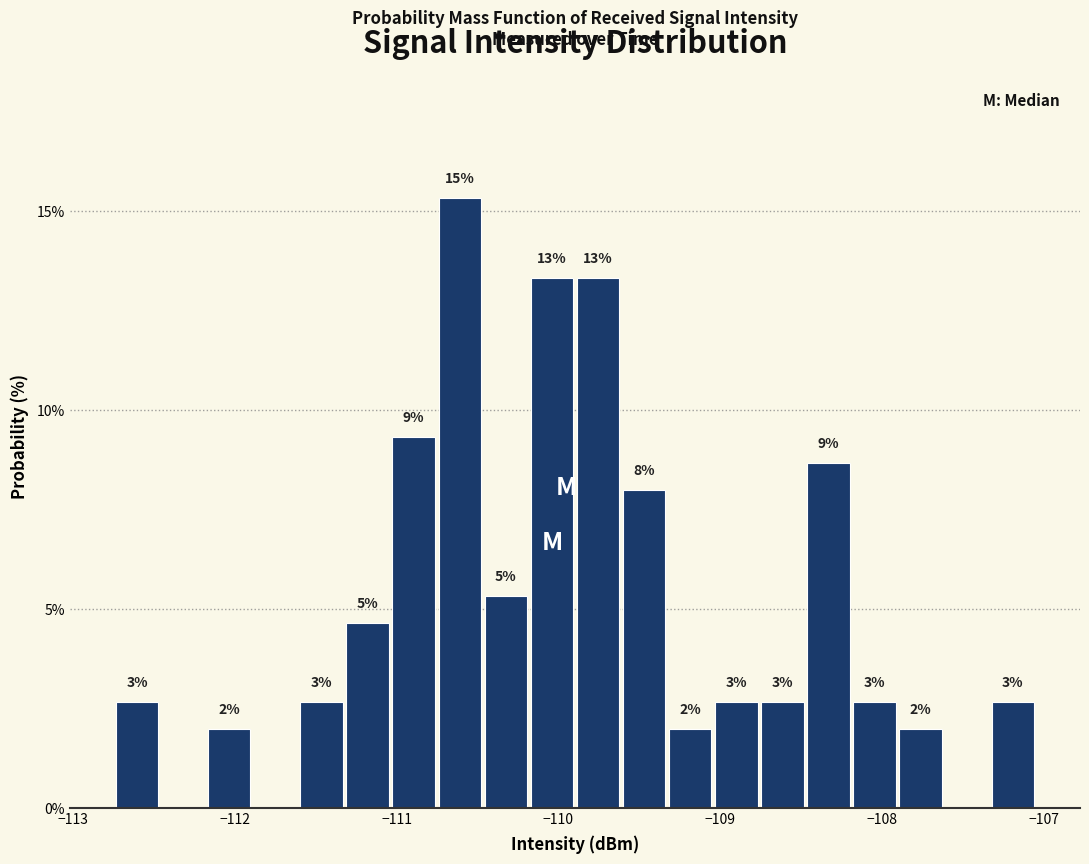

Read against the x-axis, roughly where is the centre of the tallest bar?

-110.6